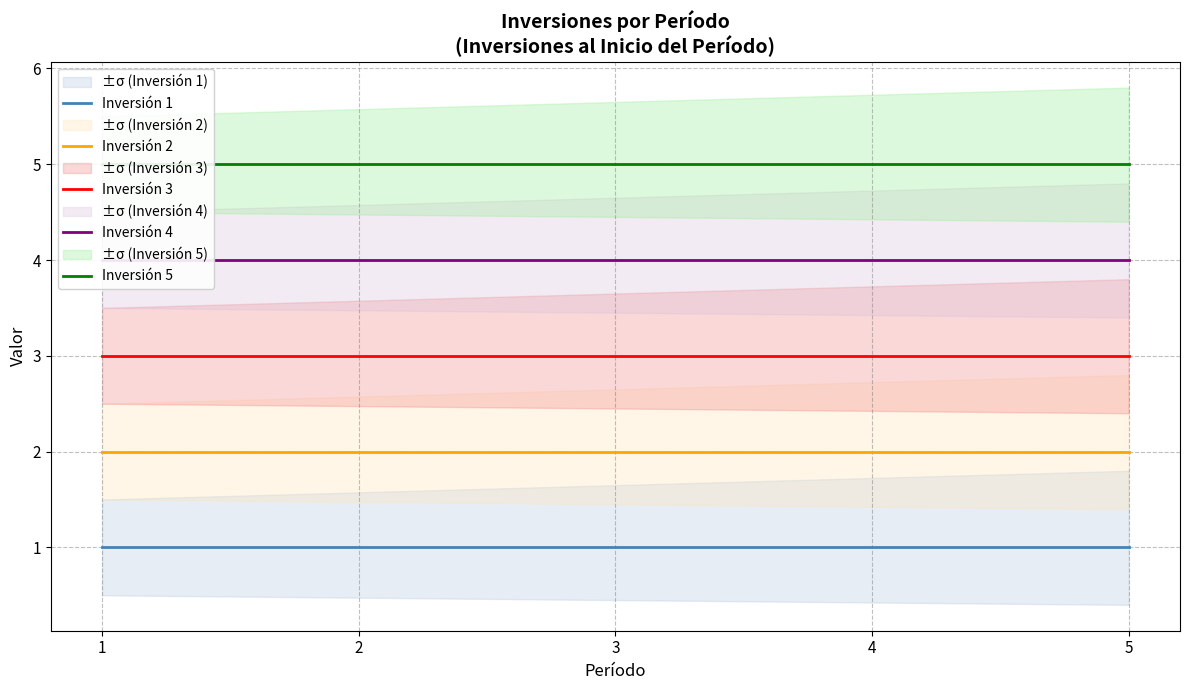

How many lines are shown in the chart?

5